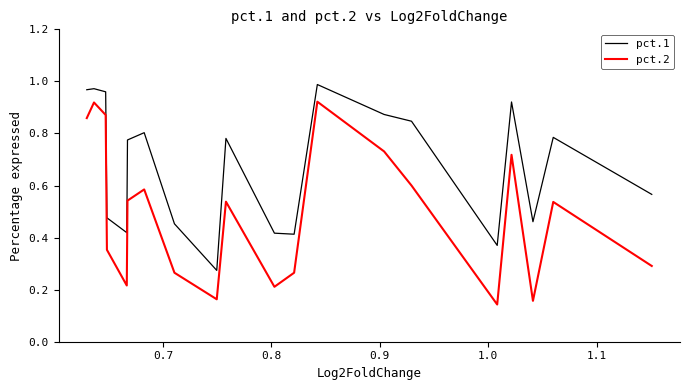

Is the value of pct.2 at 9 greater than the value of pct.1 at 8?

No